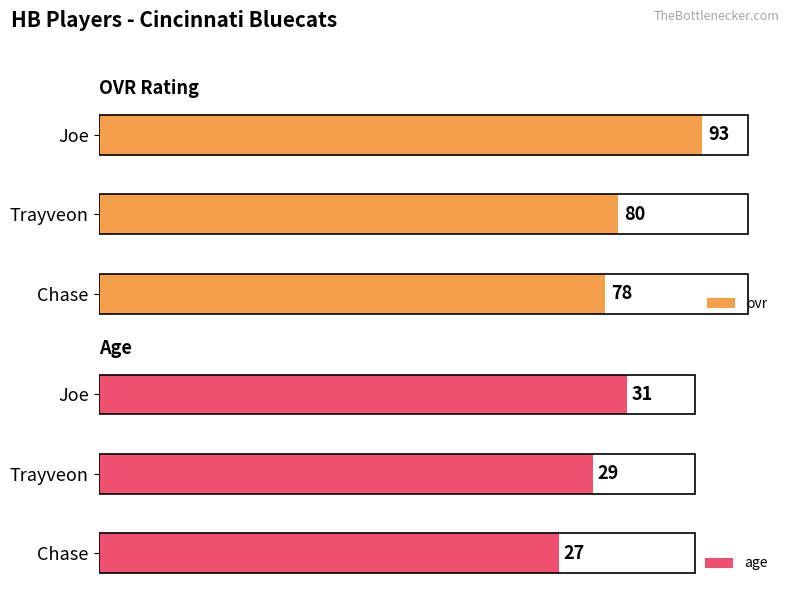

At which label is ovr closest to 85?

Trayveon